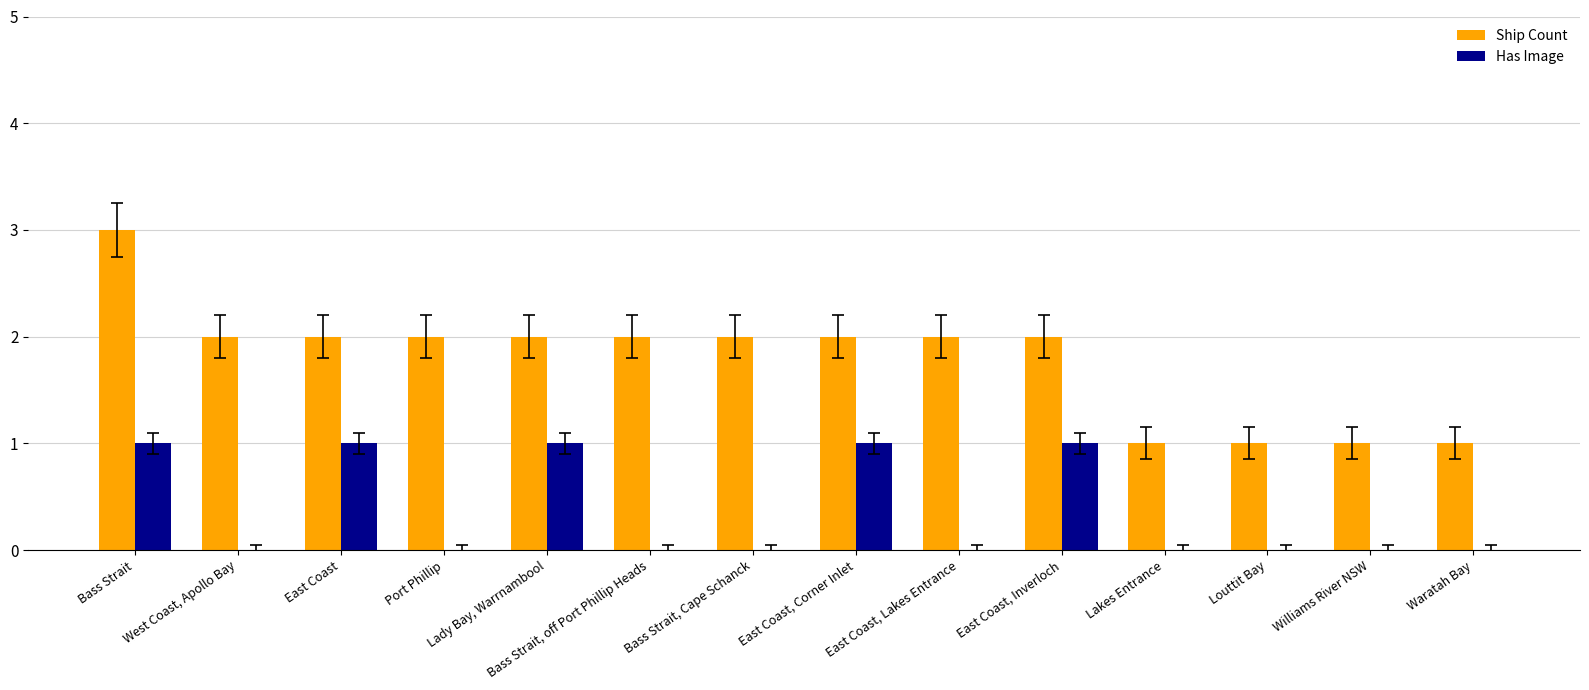

Reading right to left, list all the values displayed in this chart.

Ship Count: 1	1	1	1	2	2	2	2	2	2	2	2	2	3
Has Image: 0	0	0	0	1	0	1	0	0	1	0	1	0	1